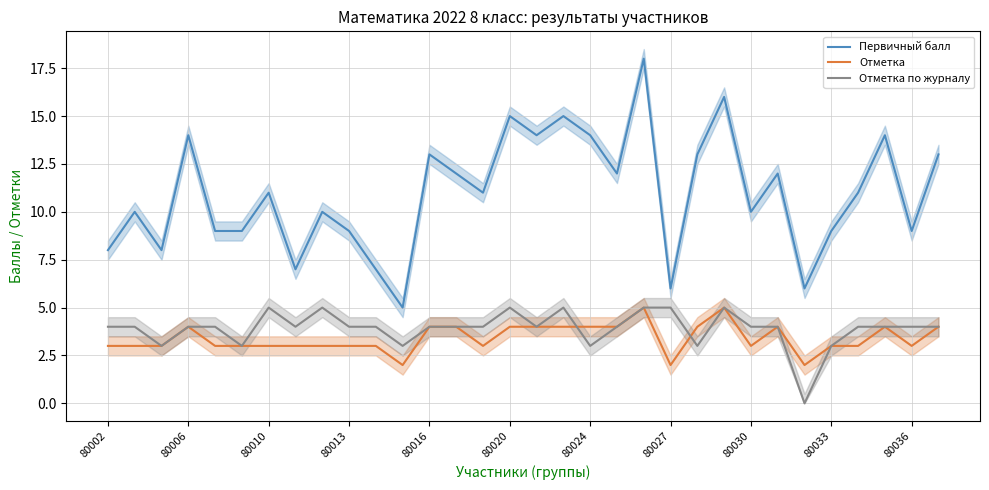

At which label is Отметка closest to 3?

80002